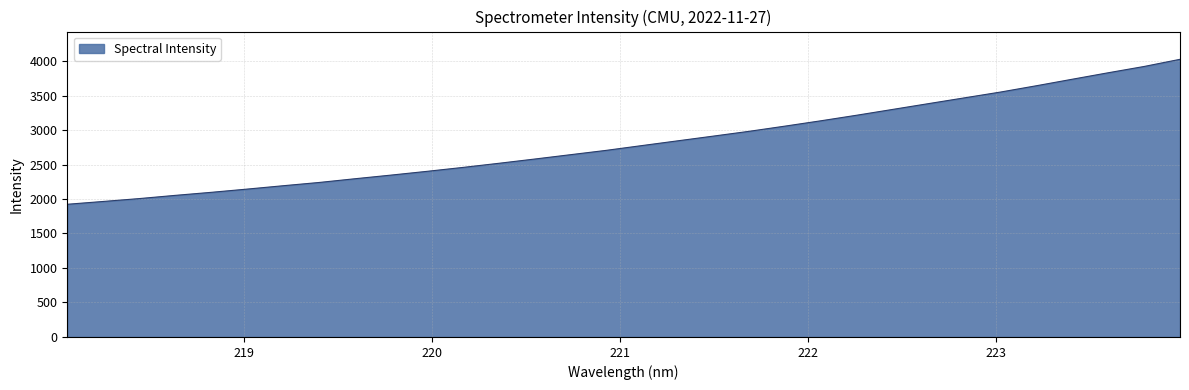

Reading left to right, transcribe all the data shown in this chart.

1923.6	1964.2	2005.8	2052.3	2096.3	2143.2	2191.8	2239.0	2293.2	2345.7	2400.2	2456.9	2516.7	2578.4	2641.6	2704.7	2774.4	2843.4	2912.3	2982.0	3057.3	3134.8	3215.5	3299.5	3383.6	3467.0	3550.7	3642.1	3736.5	3830.0	3921.0	4024.7